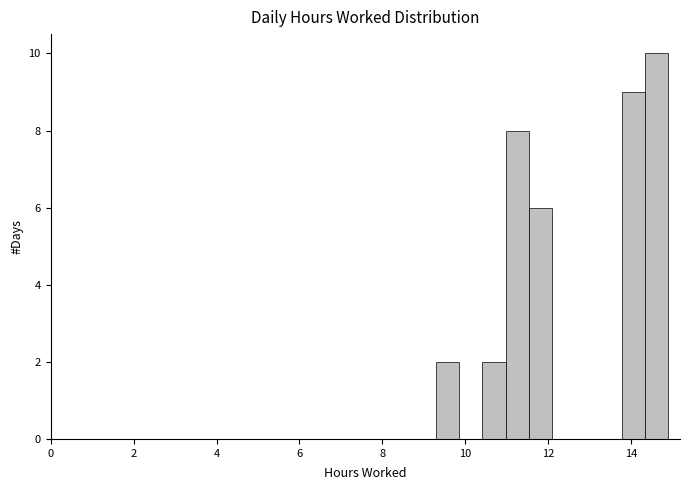

Read against the x-axis, roughly where is the centre of the tallest bar?

14.6